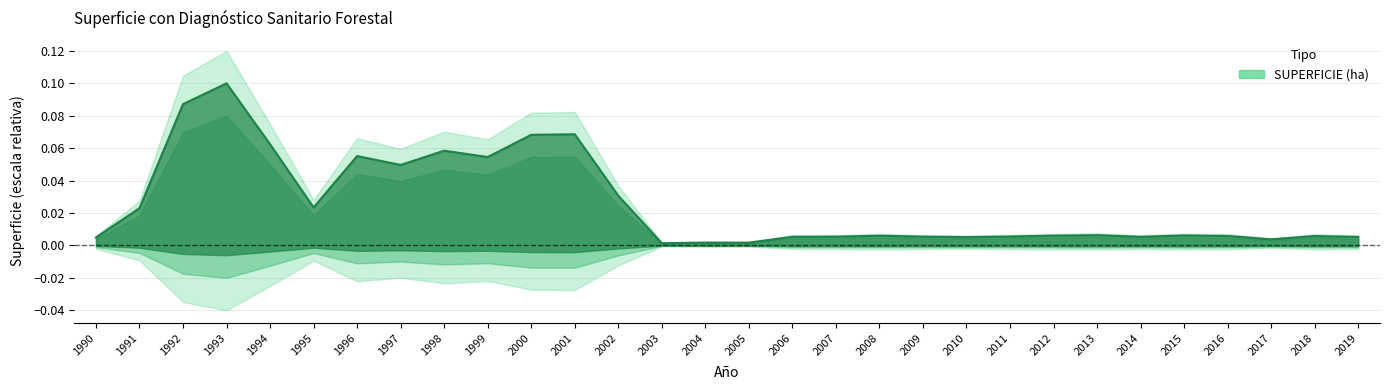

Reading right to left, what are all the values shown in this chart?

0.0	0.0	0.0	0.0	0.0	0.0	0.0	0.0	0.0	0.0	0.0	0.0	0.0	0.0	0.0	0.0	0.0	0.0	0.1	0.1	0.1	0.1	0.0	0.1	0.0	0.1	0.1	0.1	0.0	0.0